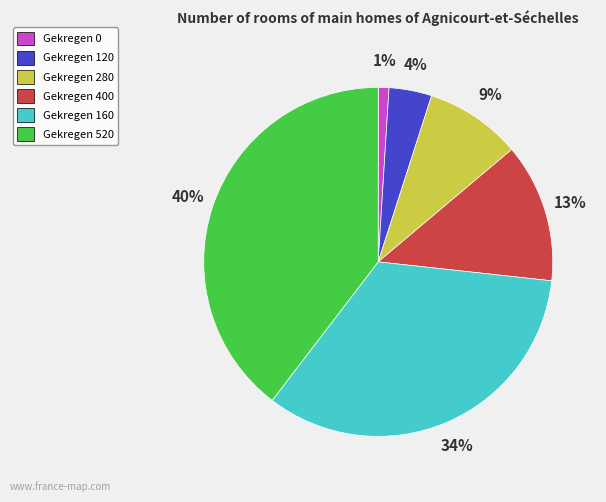

Is there a majority slice in this chart?

No